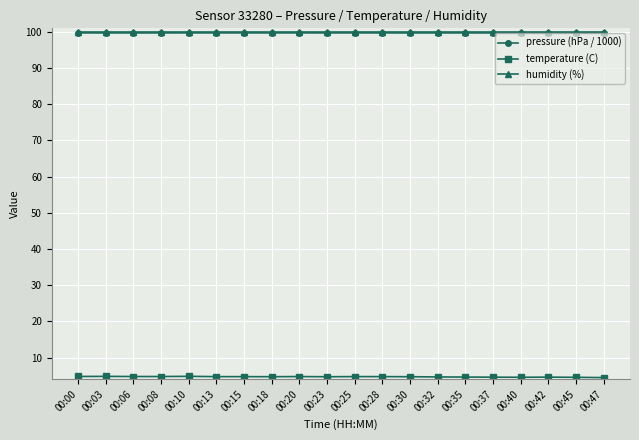

Is it true that humidity (%) equals 100.0 at 00:08?

True